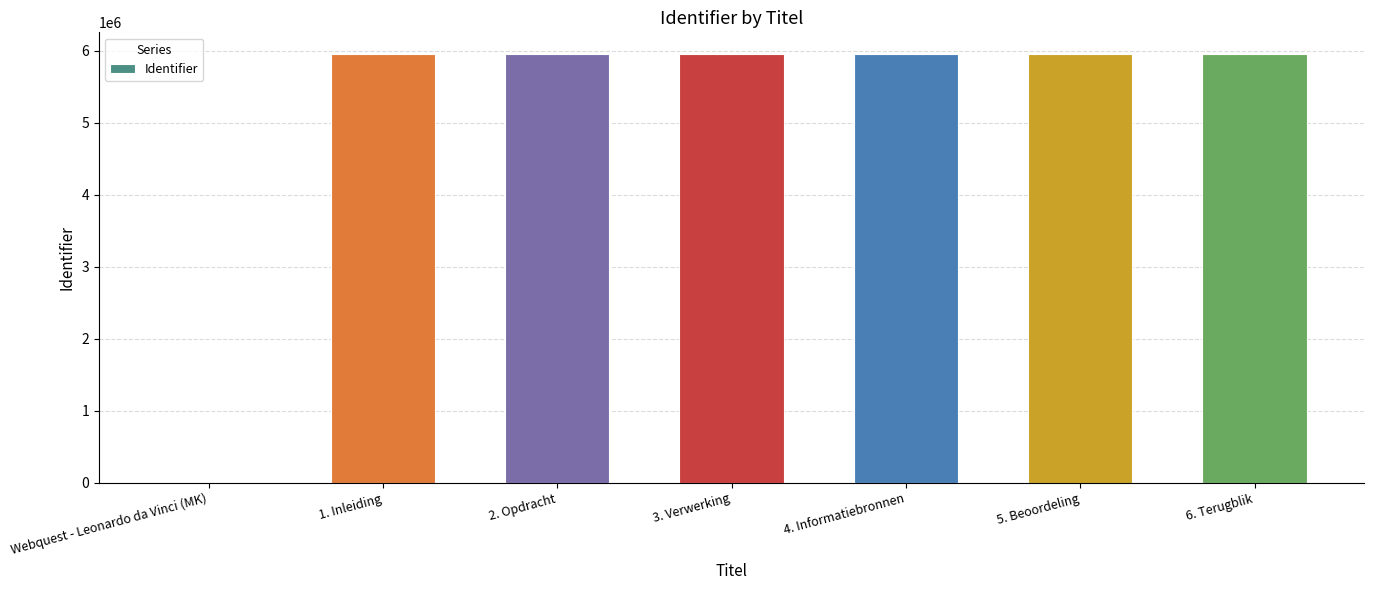

What is the greatest value displayed?

5954656